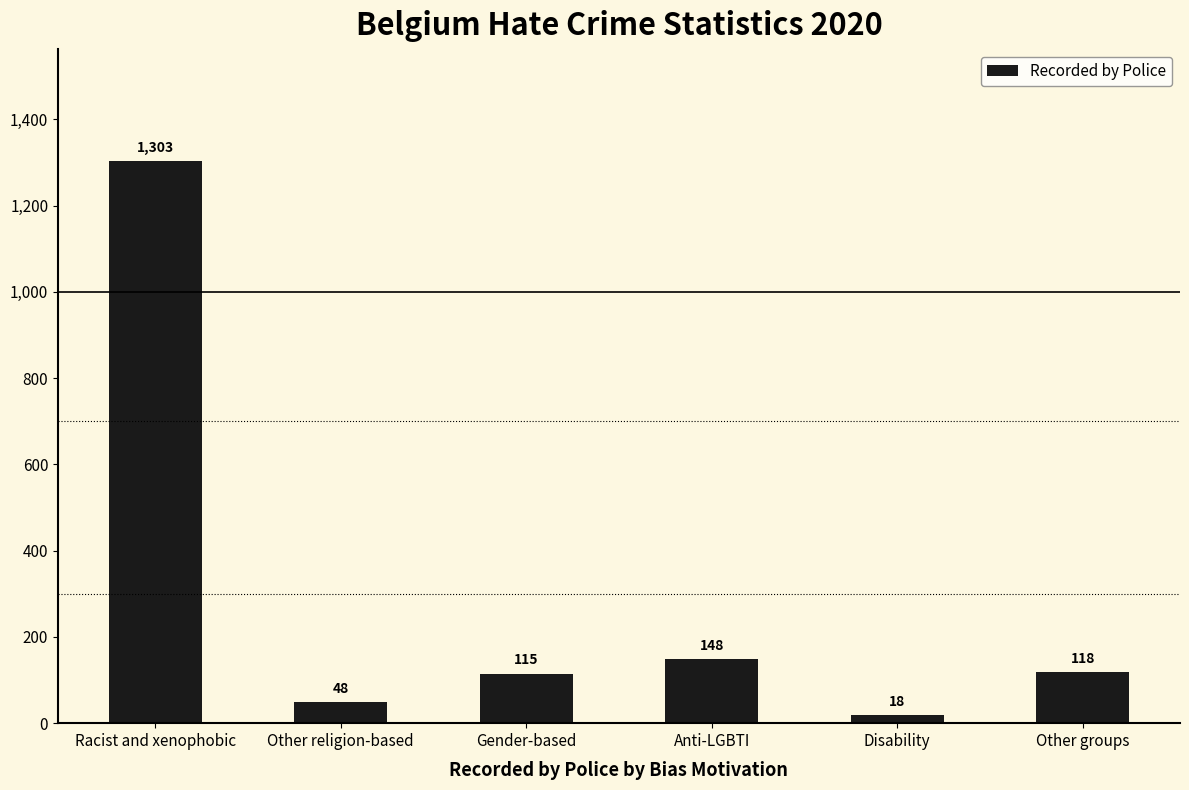

What is the minimum value shown in the chart?

18